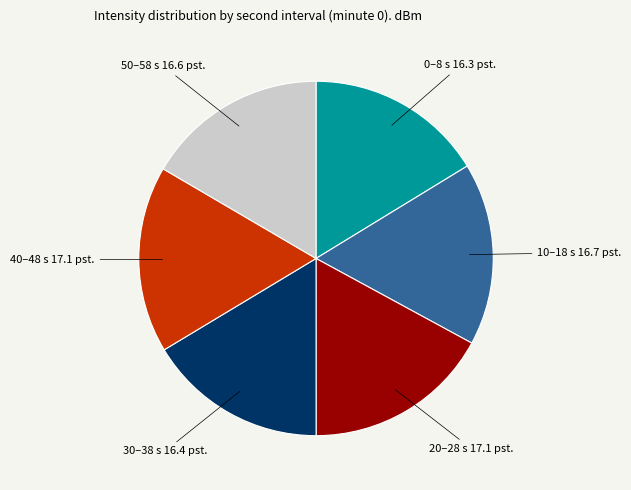

Is it true that 30–38 s 16.4 pst. is 16% of the pie?

True